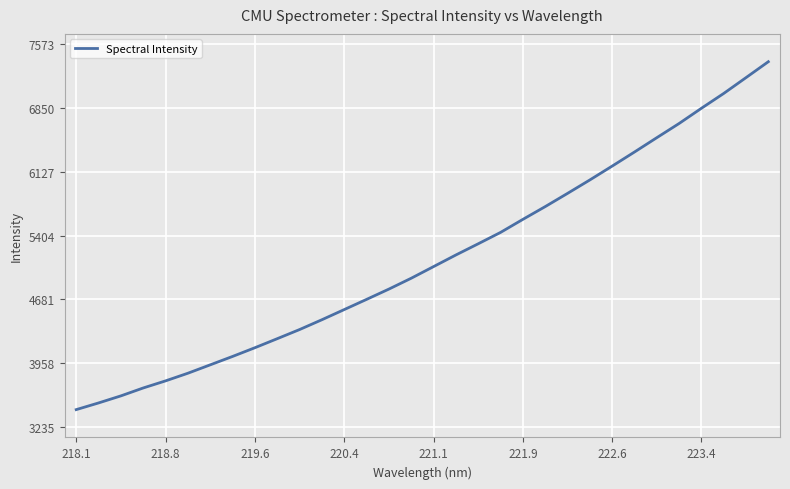

What is the minimum value shown in the chart?

3433.0